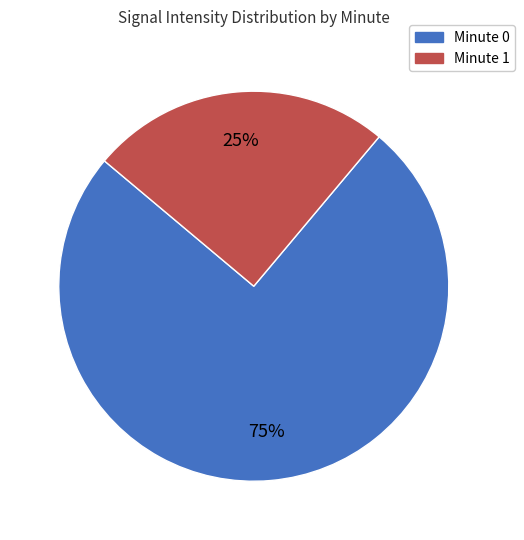

How many segments does this pie chart have?

2